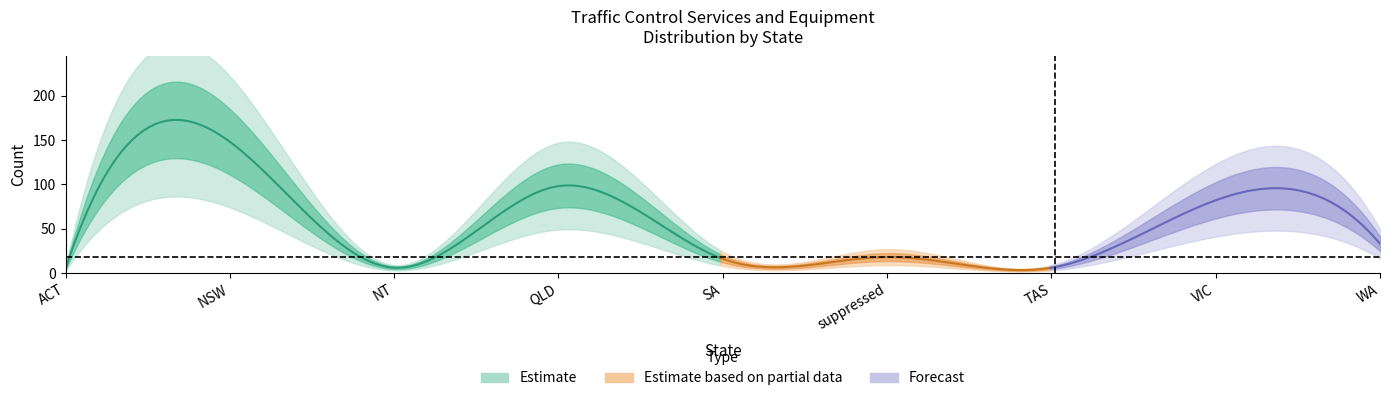

What is the difference between the maximum and second lowest values?

142